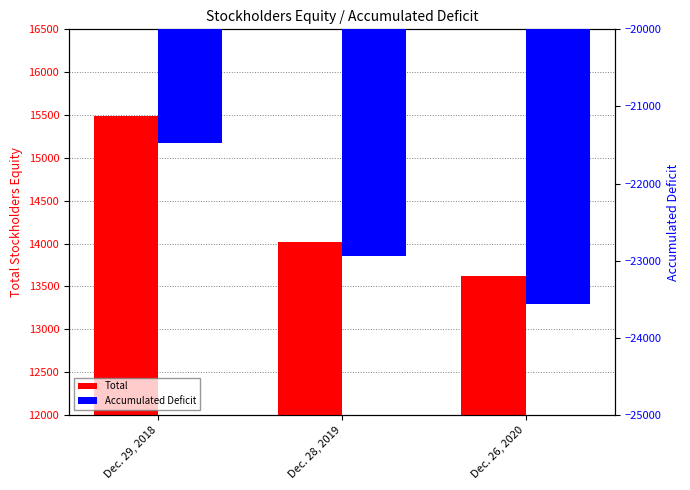

What position from the left is Dec. 28, 2019?

2